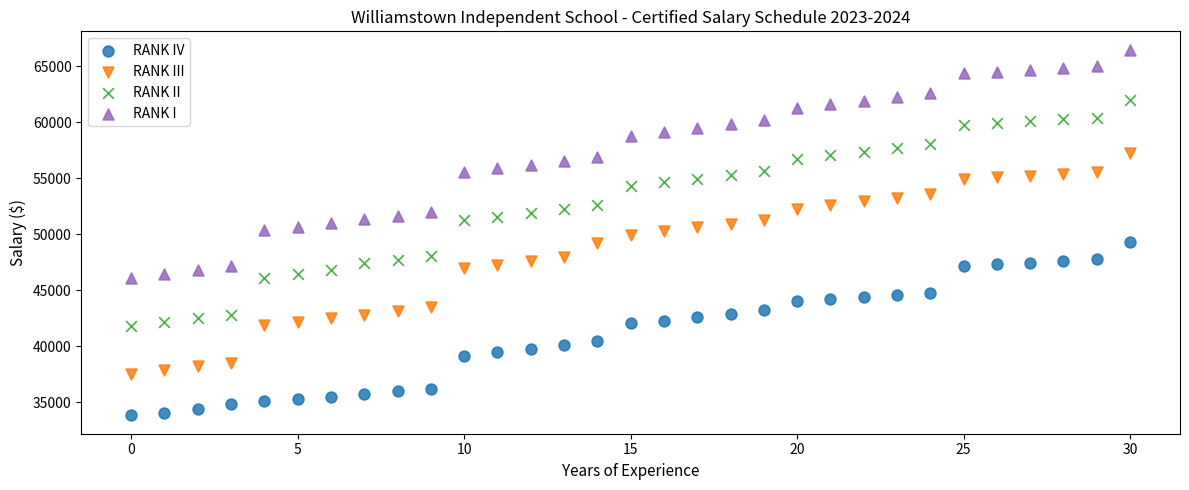

Which series has the largest Y range (max minus min)?

RANK I